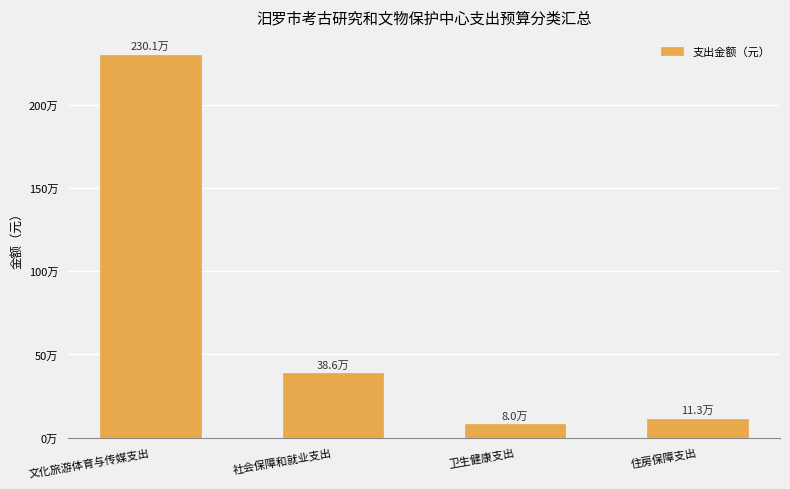

At which category does the chart reach its peak across all series?

文化旅游体育与传媒支出